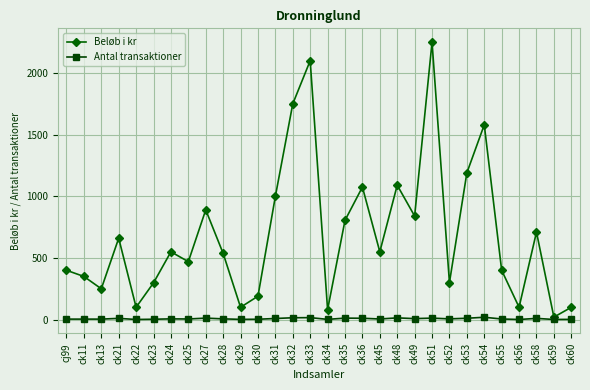

What is the greatest value displayed?

2250